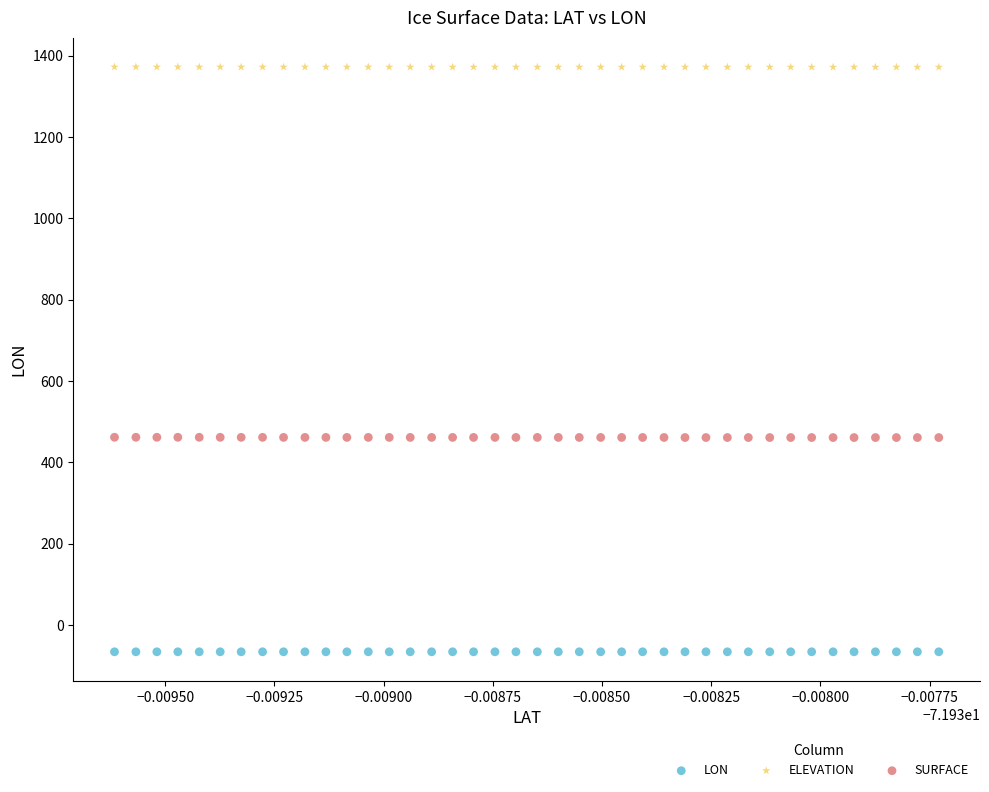

What are all the series names shown in the legend?

LON, ELEVATION, SURFACE